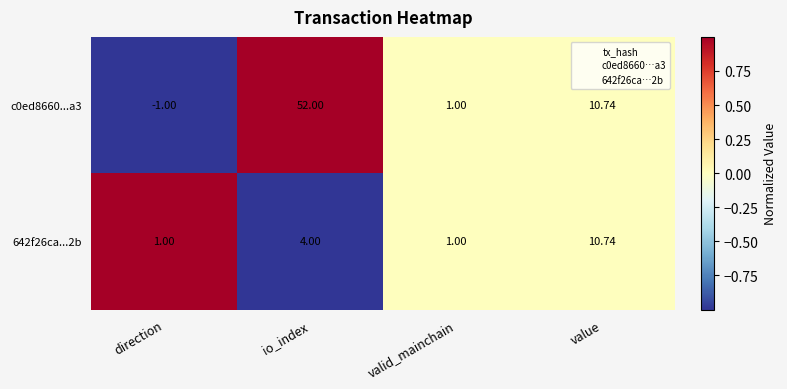

Count the number of categories in the chart.

4